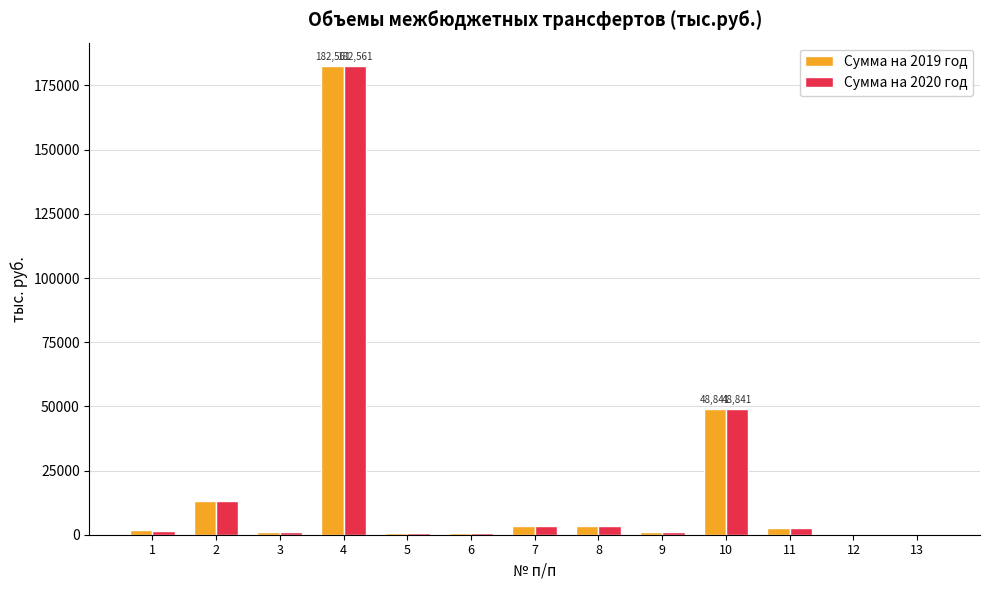

At which category is the sum across all series the highest?

4